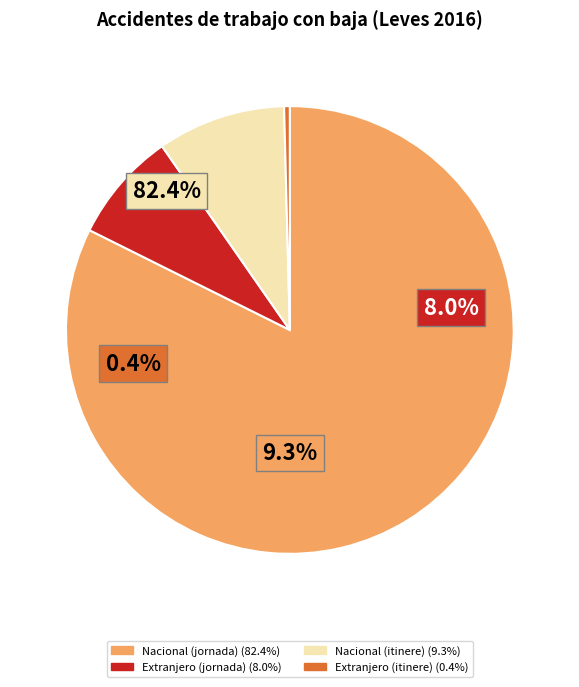

To the nearest percent, what is the difference between the Nacional (itinere) and Extranjero (itinere) slice percentages?

9%